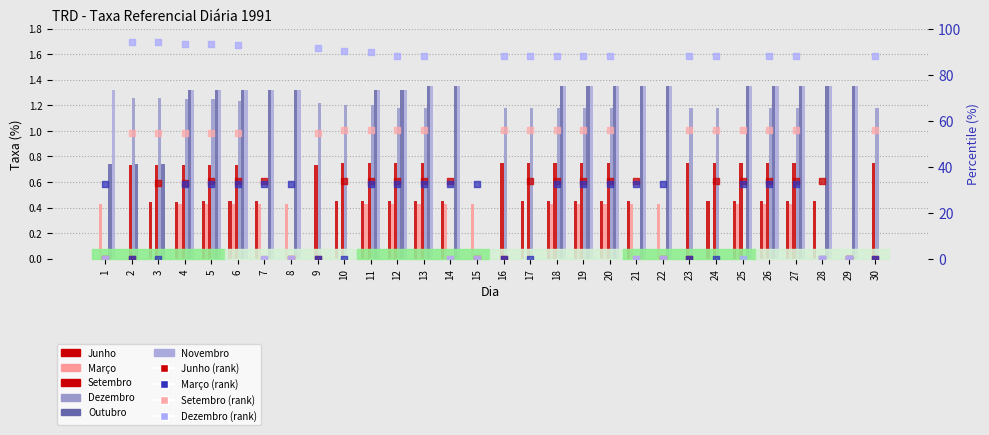

At how many categories does at least one series exceed 0?

30